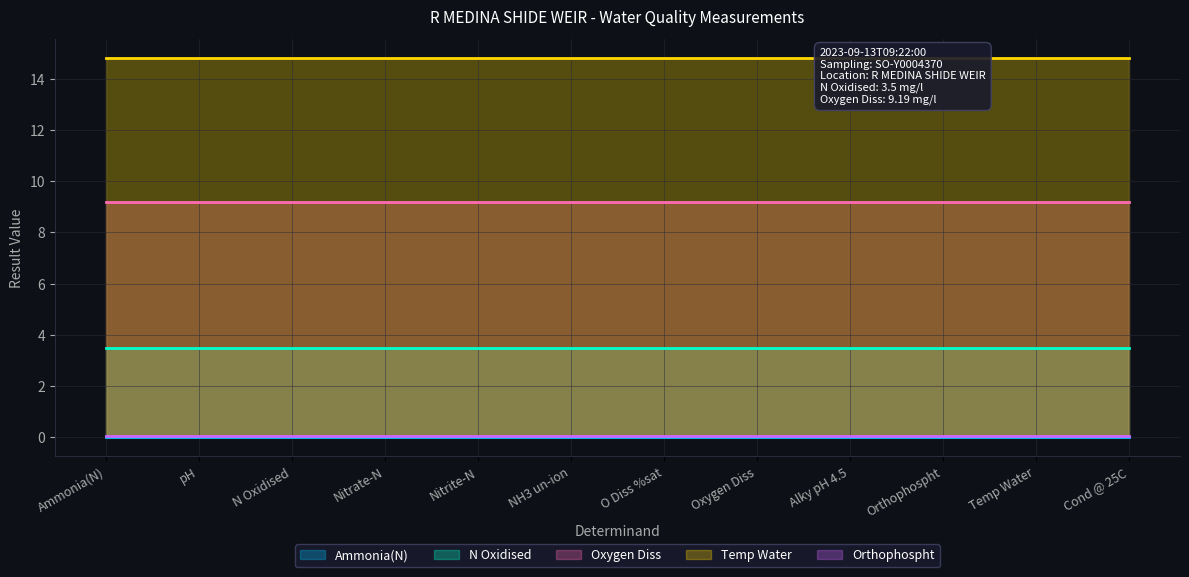

What is the label of the 12th point from the left?

Cond @ 25C